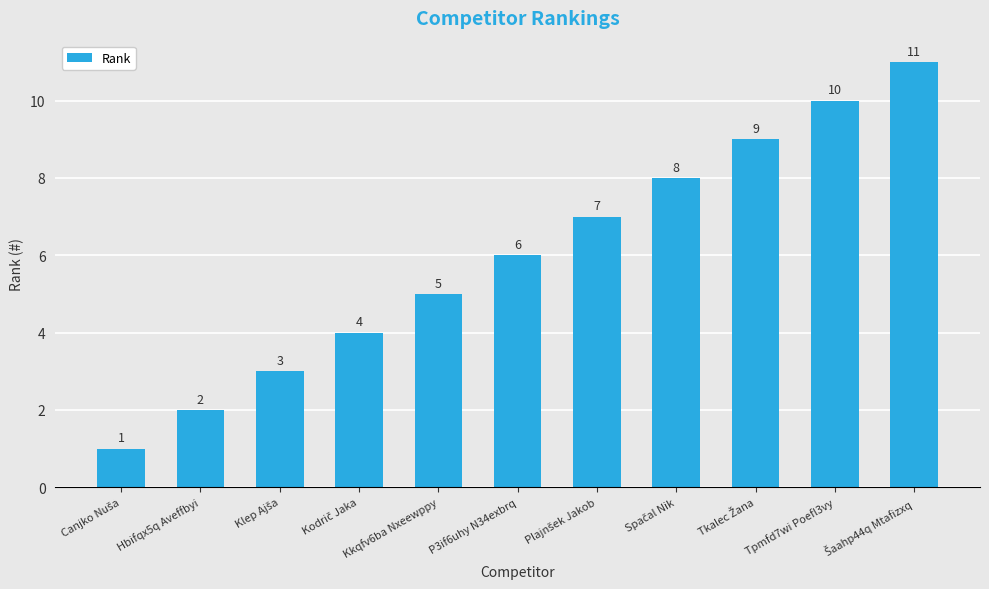

What is the average value?

6